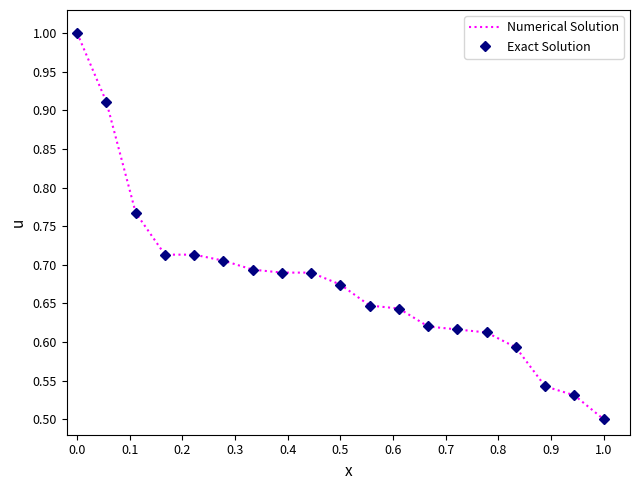

How many lines are shown in the chart?

2